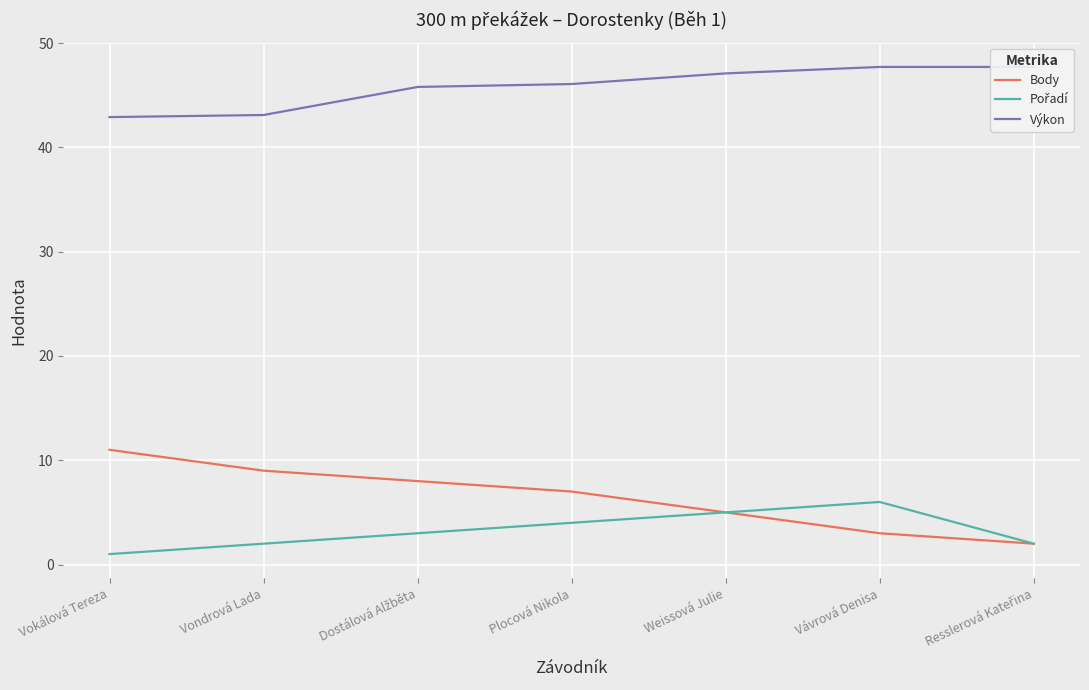

What are all the series names shown in the legend?

Body, Pořadí, Výkon